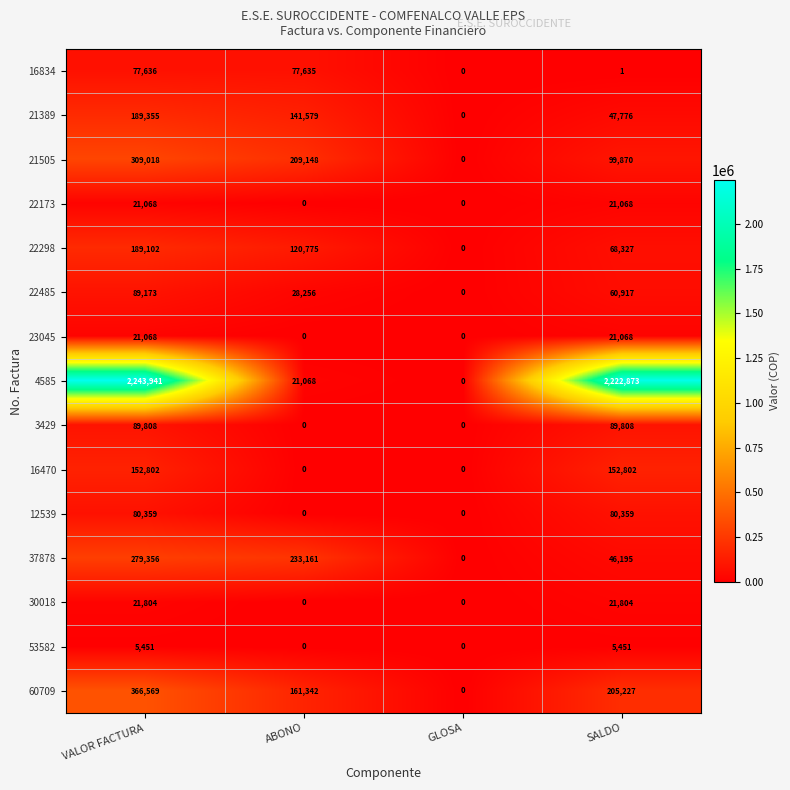

What is the sum of all 3429 values?

179616